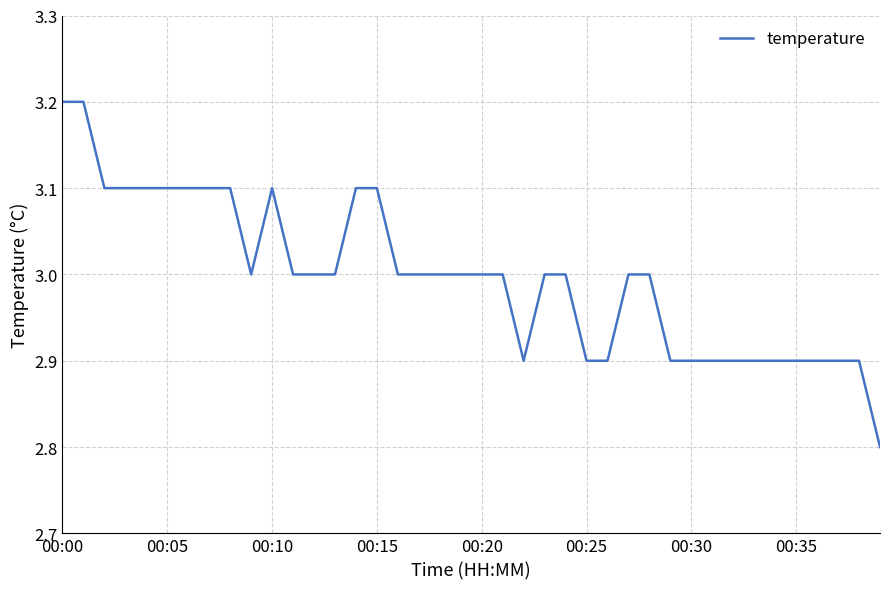

What is the difference between the maximum and minimum values?

0.4